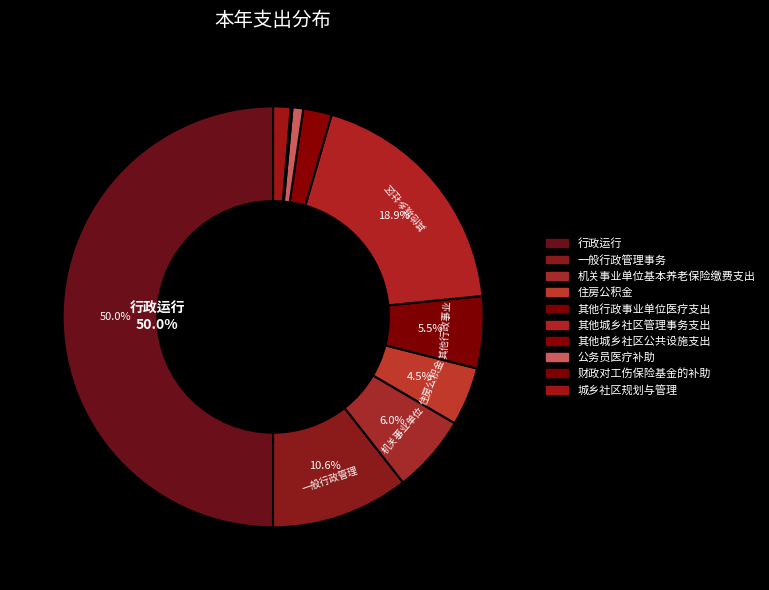

The 其他行政事业单位医疗支出 slice represents 6% of the pie. True or false?

True